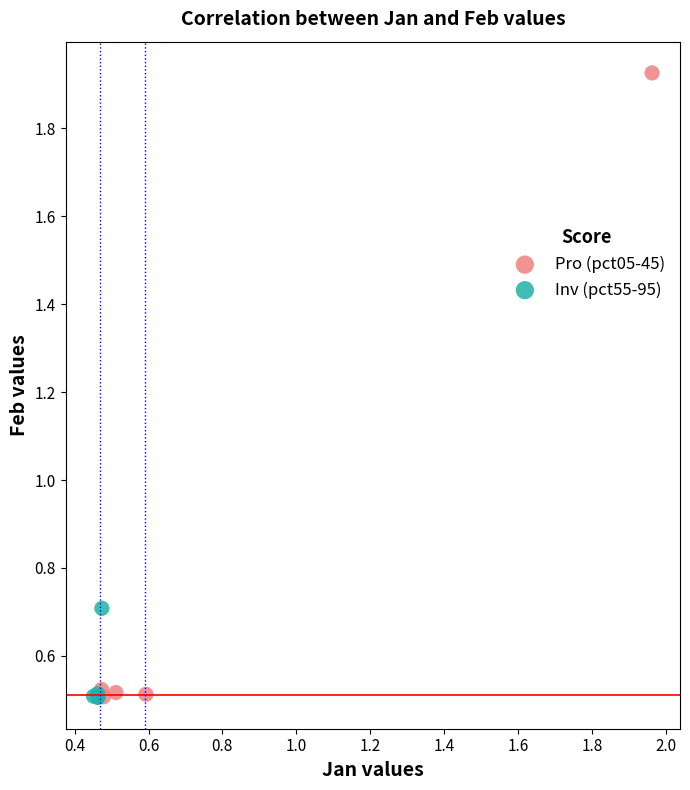

Which series contains the highest Y value?

Pro (pct05-45)